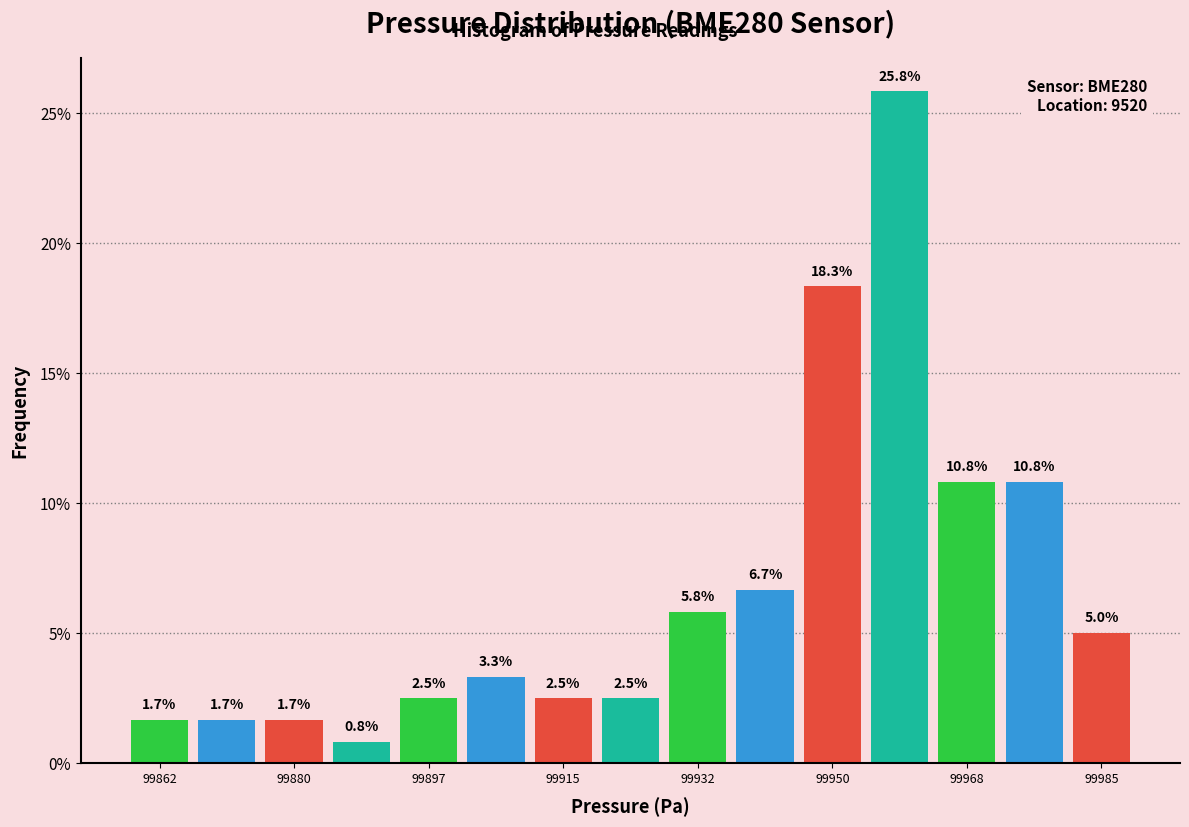

What is the height of the bar covering 99954.8 to 99963.6 on the x-axis? The bar edges are not printed on the chart, so give them approximately, as read against the axis.

25.8